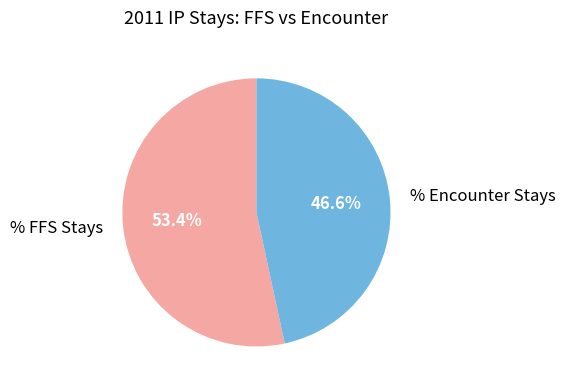

How many slices are in this pie chart?

2